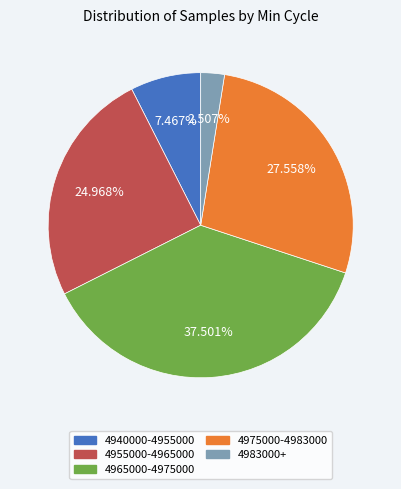

Is there a majority slice in this chart?

No